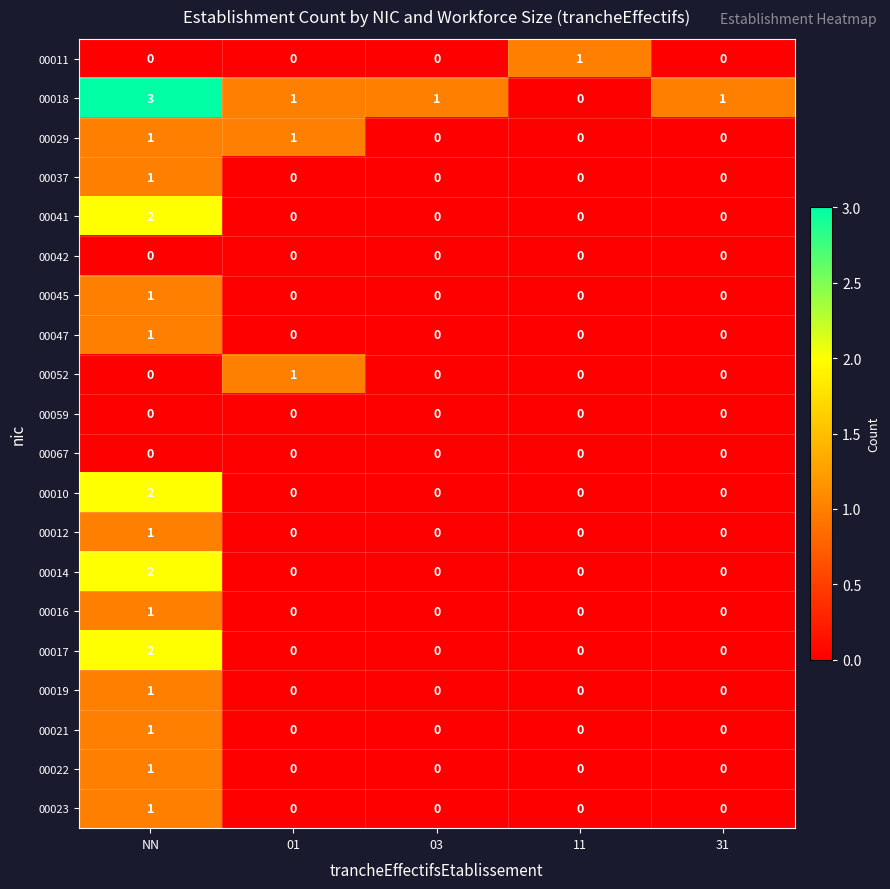

Which series has the largest total across all categories?

00018